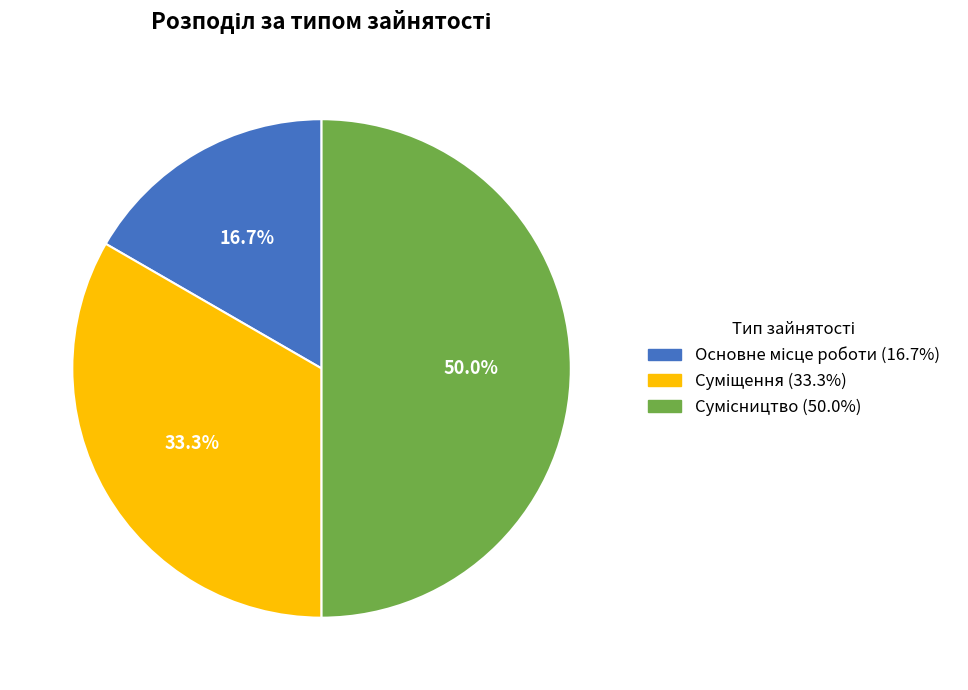

Which has a higher value, Сумісництво or Основне місце роботи?

Сумісництво